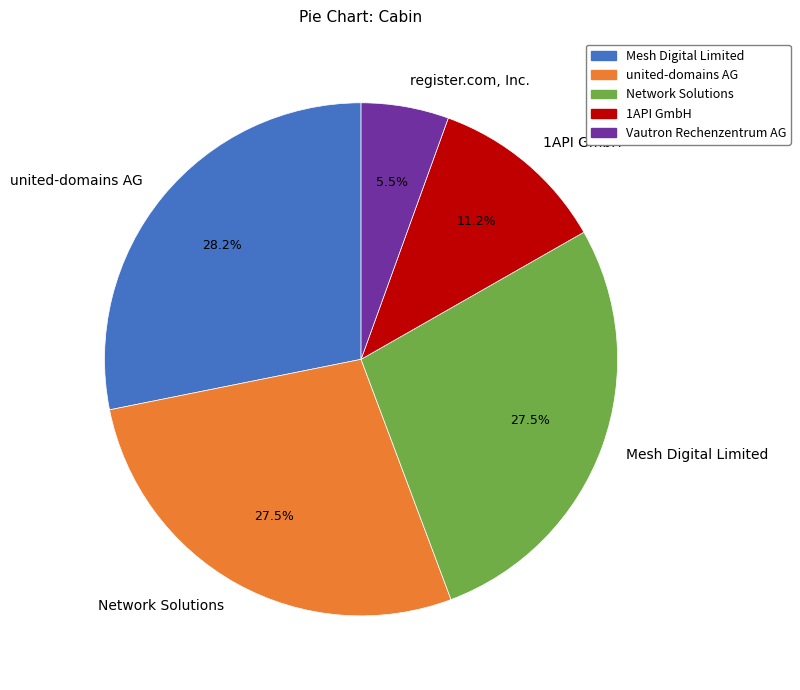

What percentage is NOT represented by Mesh Digital Limited?

72.5%